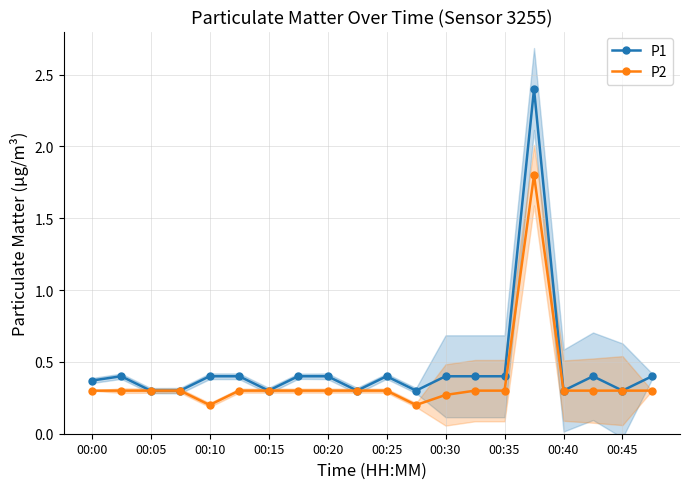

How many P2 values are between 0 and 1?

19